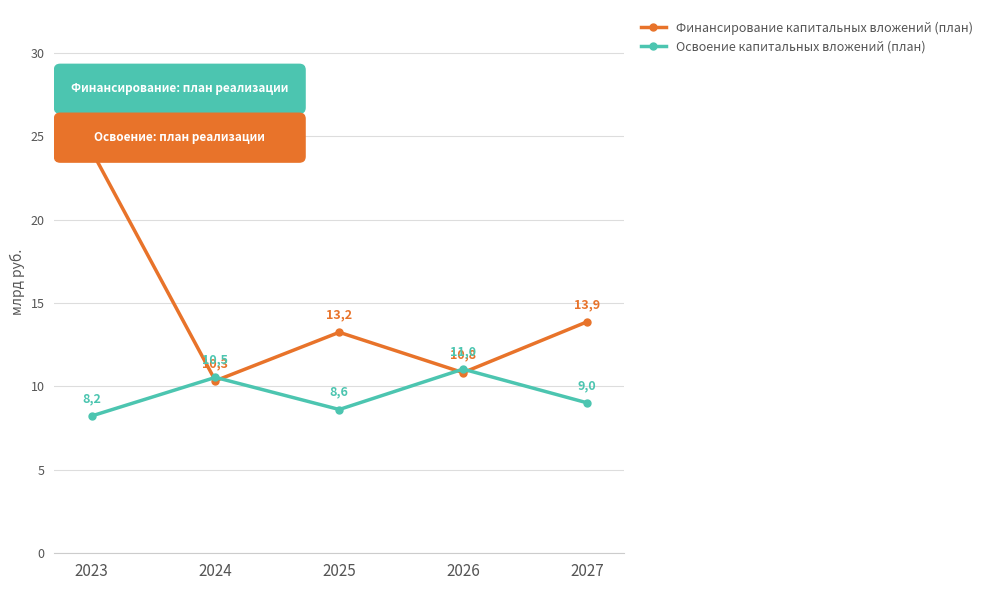

Which series has the largest range (max minus min)?

Финансирование капитальных вложений (план)